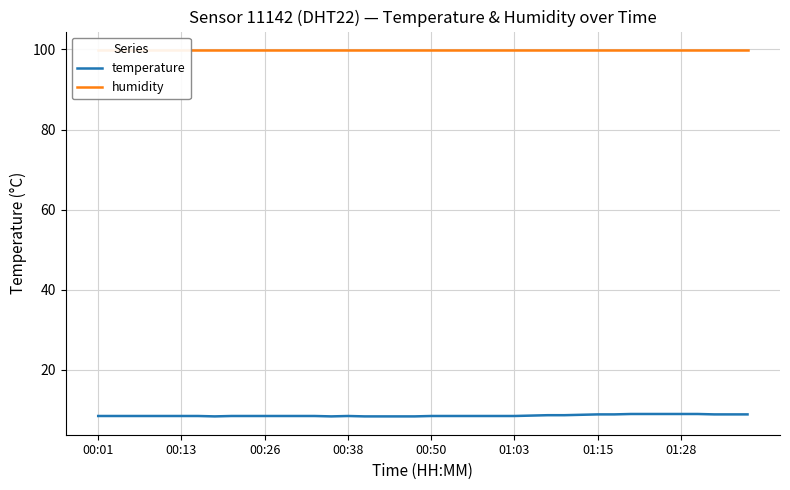

True or false: humidity and temperature cross at least once.

False